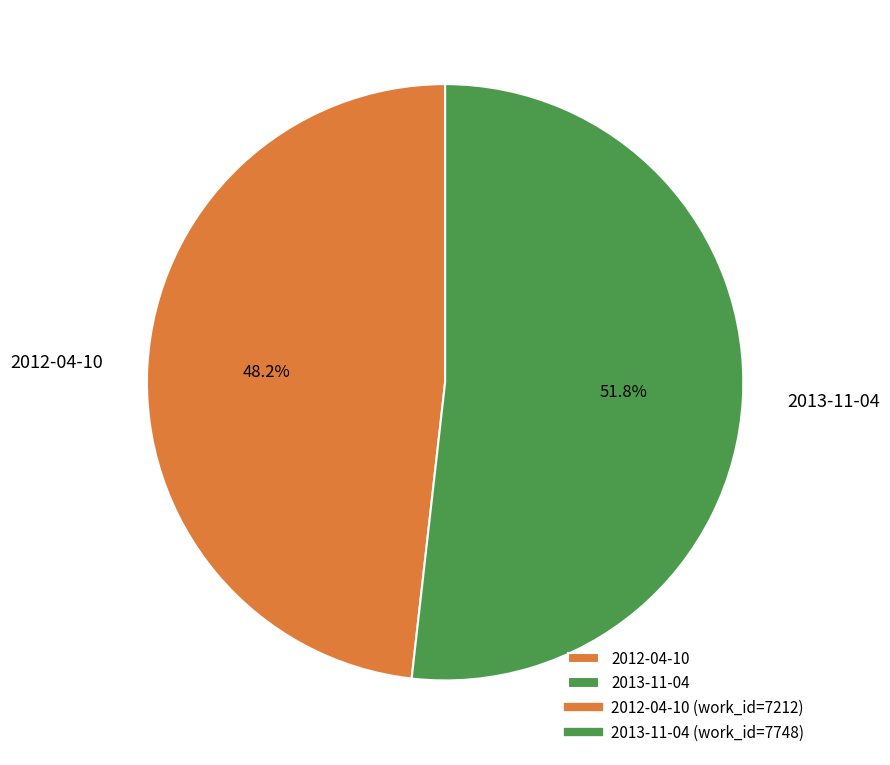

True or false: 2013-11-04 accounts for 58% of the total.

False